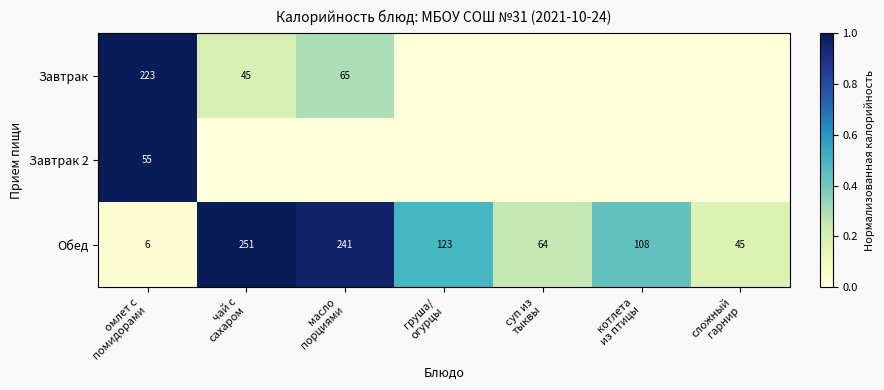

What is the highest value of the Обед series?

251